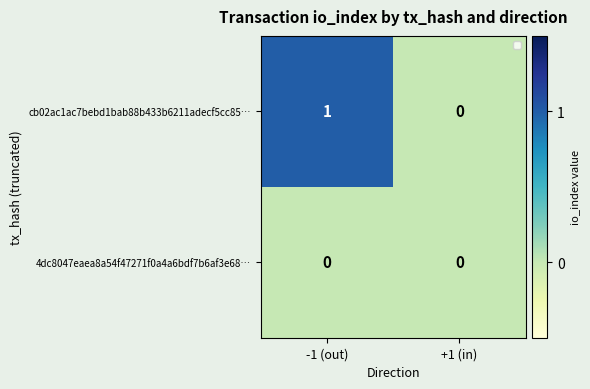

Rank the series by their average value, from lowest to highest.

4dc8047eaea8a54f47271f0a4a6bdf7b6af3e68…, cb02ac1ac7bebd1bab88b433b6211adecf5cc85…